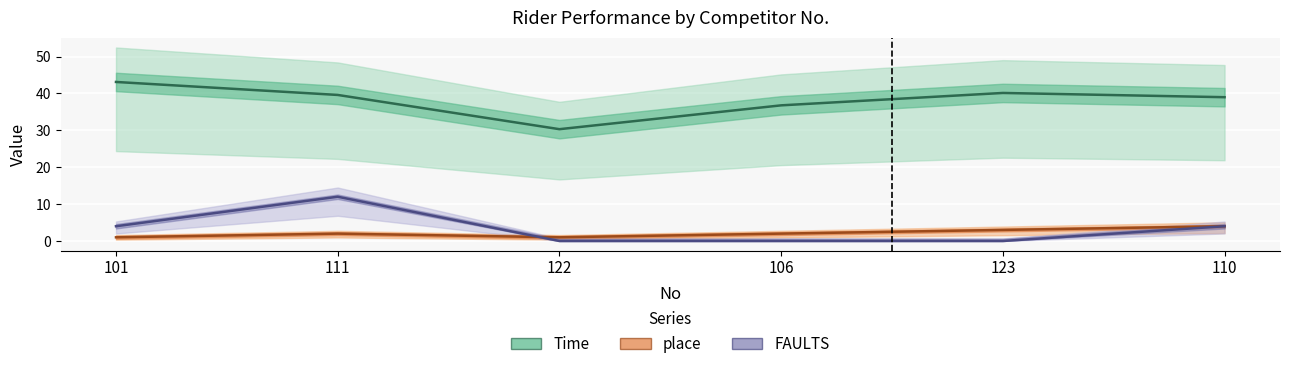

What position from the right is 122?

4